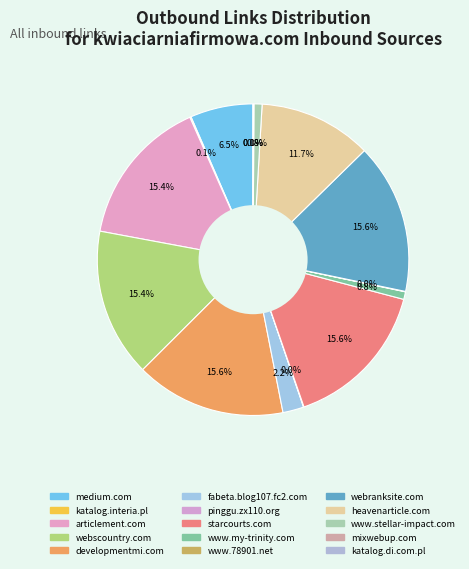

Count the number of slices in the pie.

15